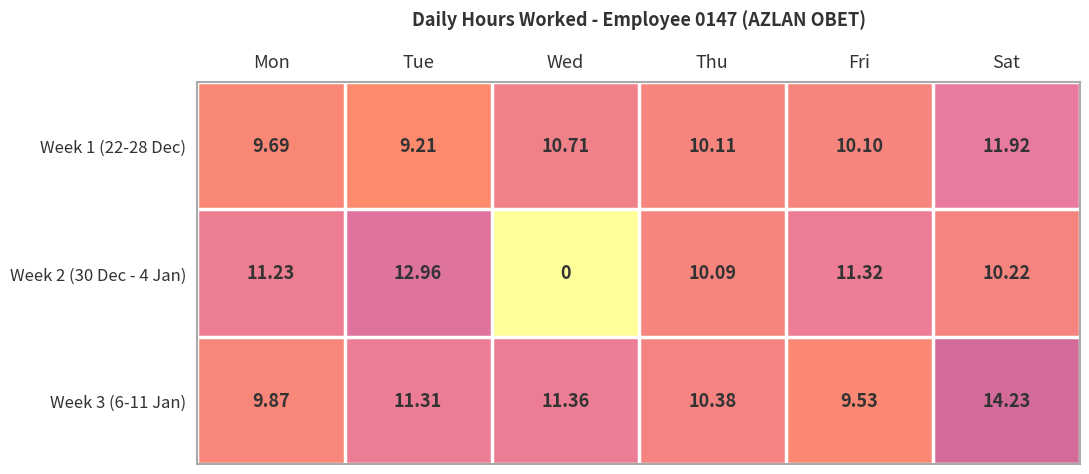

The value of Week 3 (6-11 Jan) at Sat is 14.2. True or false?

True